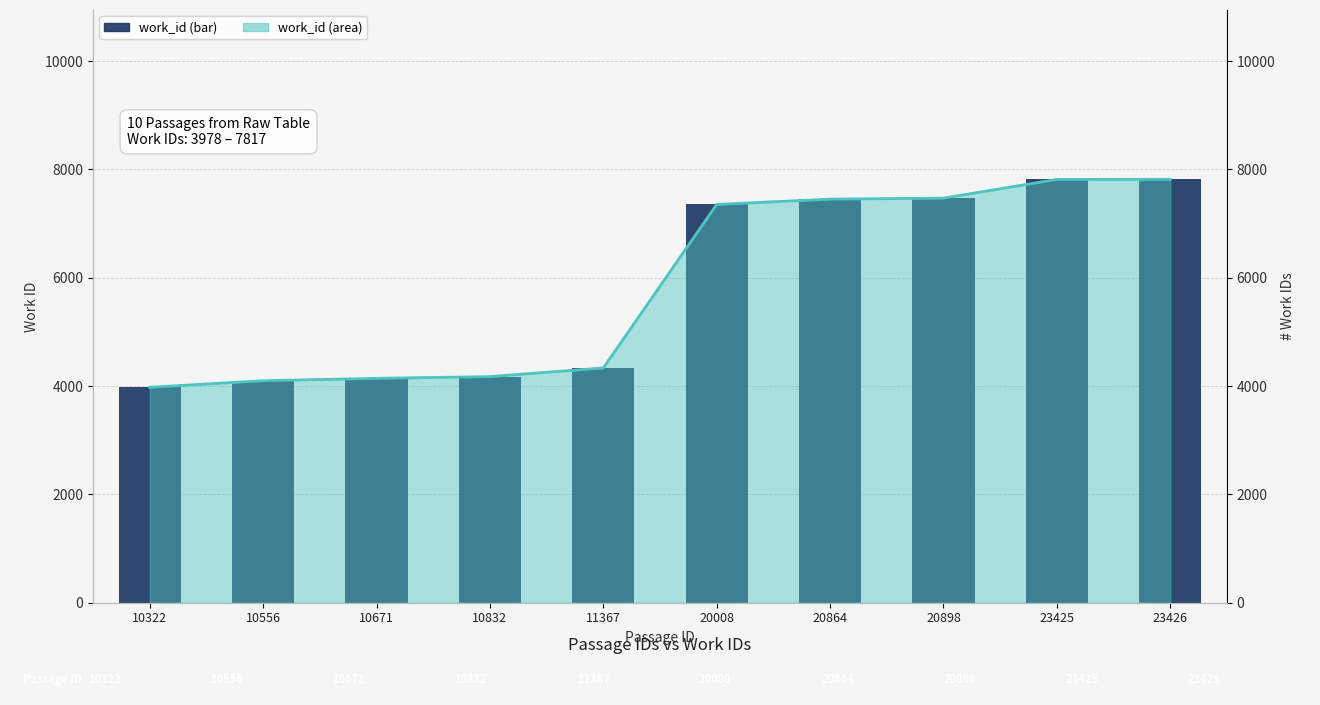

What is the sum of all values?

58639